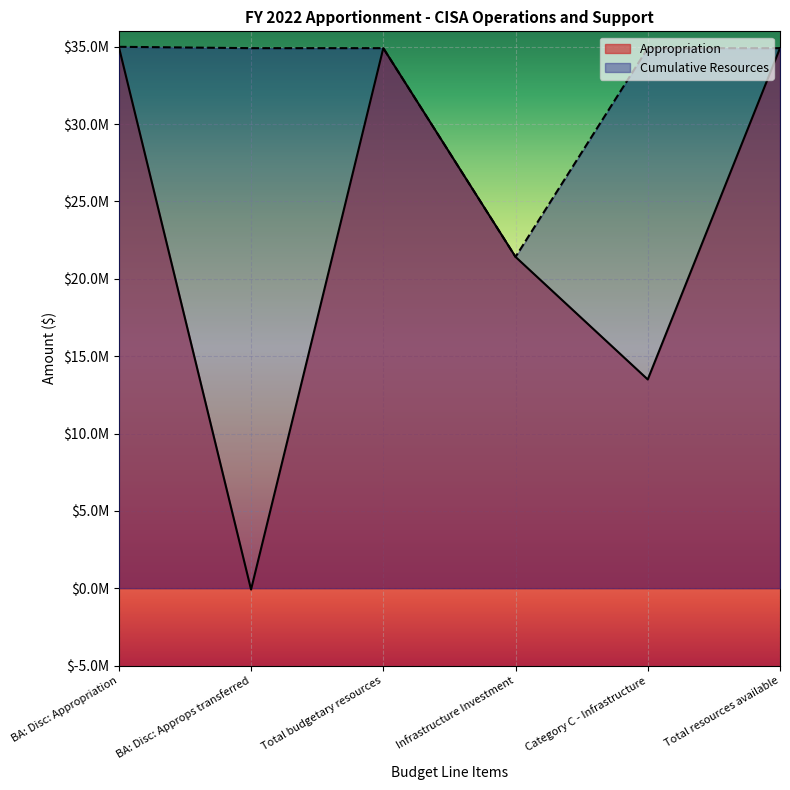

What is the difference between the Cumulative Resources values at BA: Disc: Appropriation and Total budgetary resources?

87500